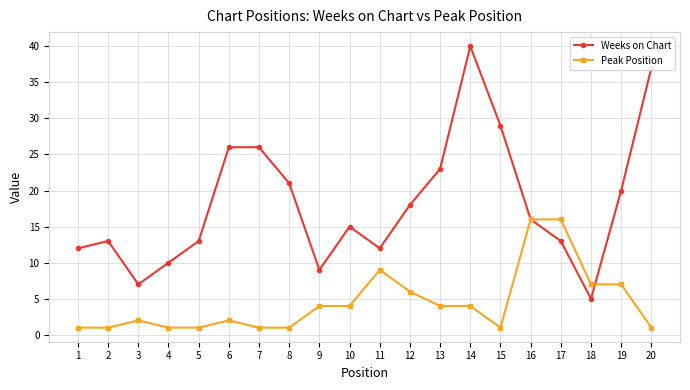

At 18, list the series in order from smallest to largest.

Weeks on Chart, Peak Position